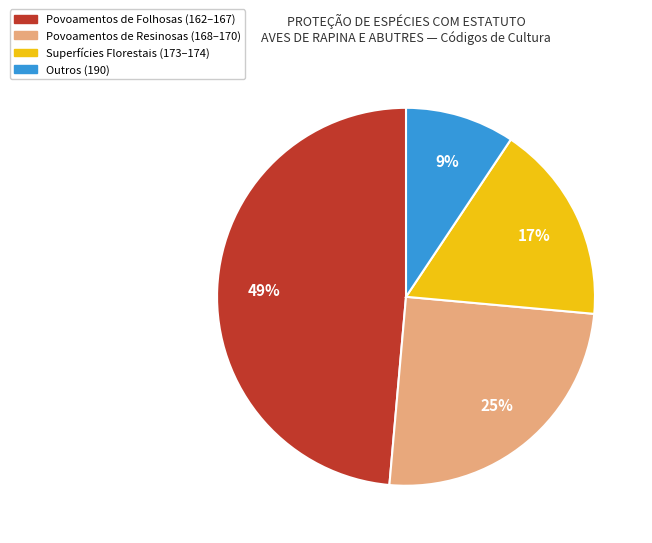

Is there a majority slice in this chart?

No